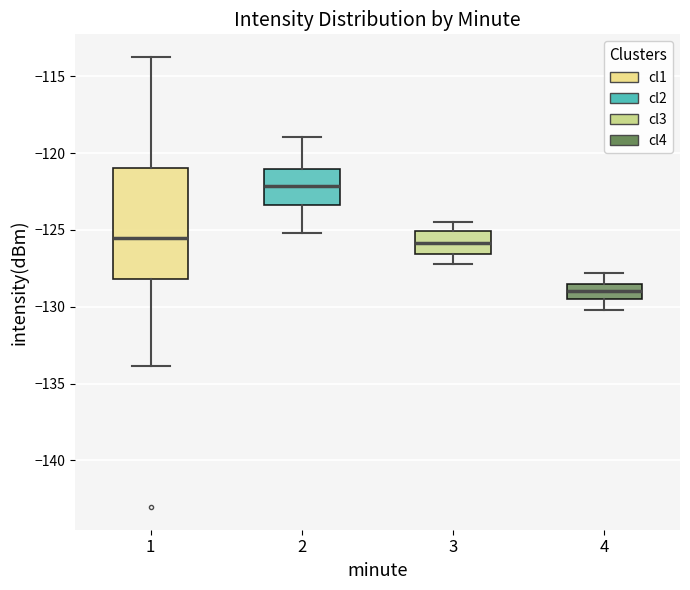

Which box has the lowest median line?

4